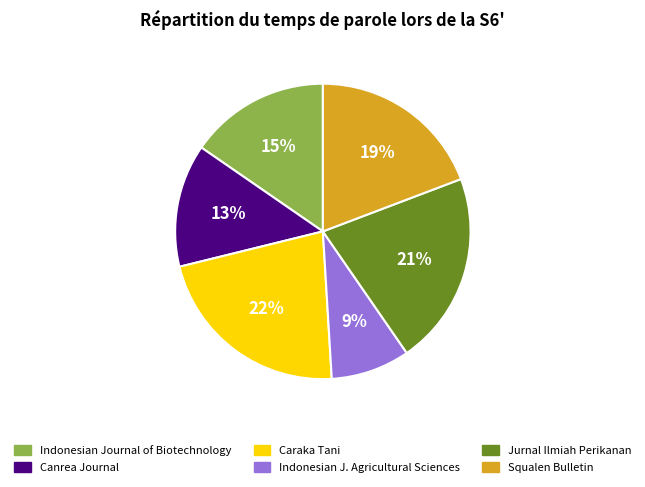

Is there any slice that represents more than half of the pie?

No